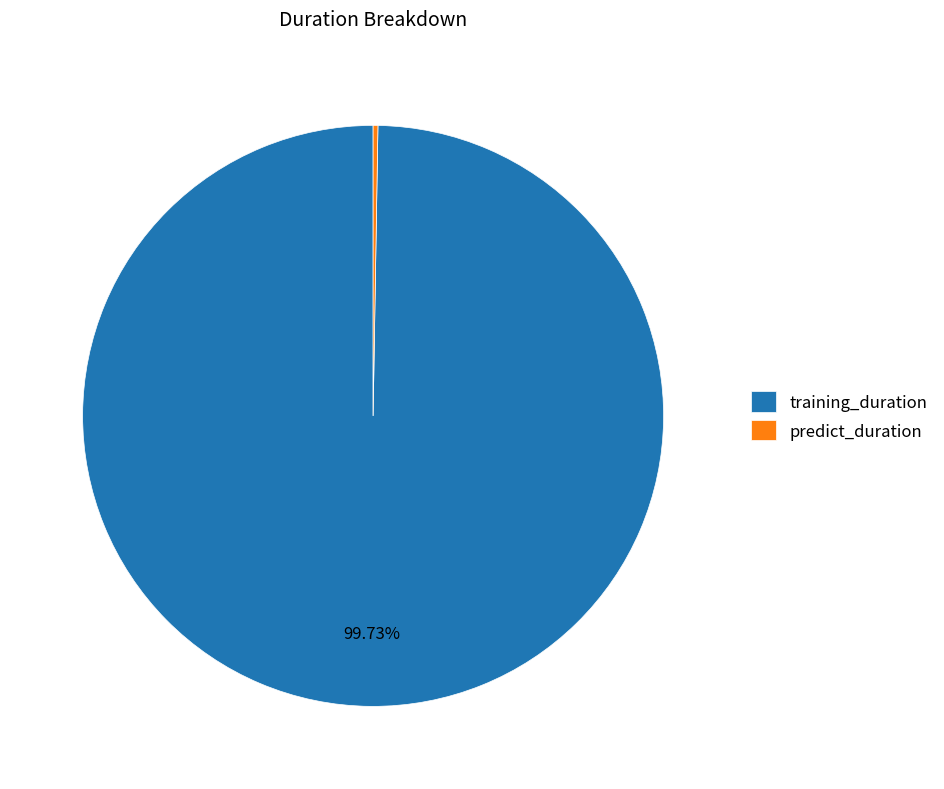

Which category accounts for the majority?

training_duration